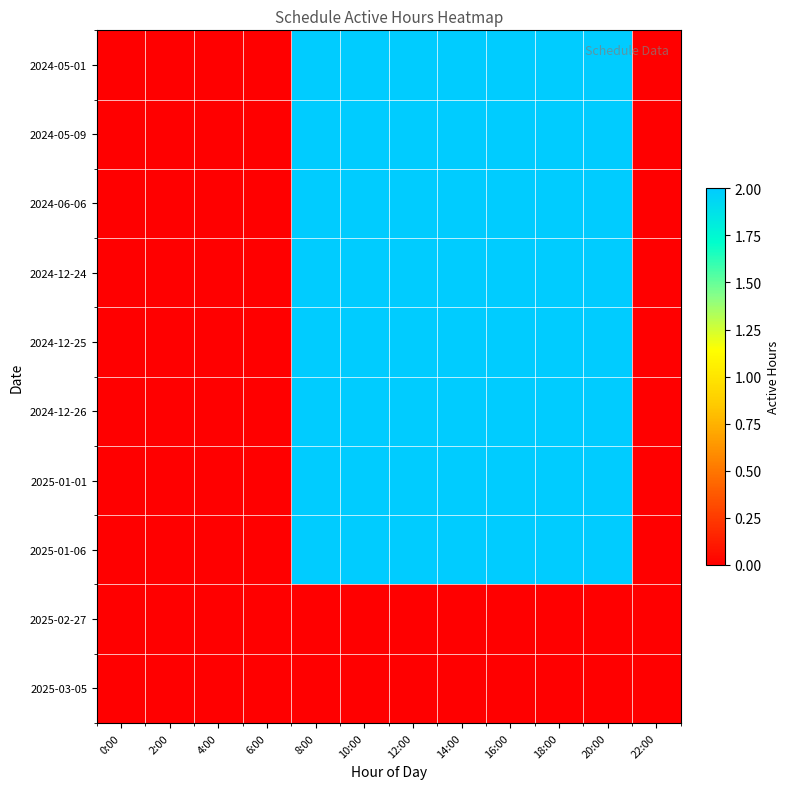

Reading left to right, what are all the values shown in this chart?

2024-05-01: 0:00=0	2:00=0	4:00=0	6:00=0	8:00=2	10:00=2	12:00=2	14:00=2	16:00=2	18:00=2	20:00=2	22:00=0
2024-05-09: 0:00=0	2:00=0	4:00=0	6:00=0	8:00=2	10:00=2	12:00=2	14:00=2	16:00=2	18:00=2	20:00=2	22:00=0
2024-06-06: 0:00=0	2:00=0	4:00=0	6:00=0	8:00=2	10:00=2	12:00=2	14:00=2	16:00=2	18:00=2	20:00=2	22:00=0
2024-12-24: 0:00=0	2:00=0	4:00=0	6:00=0	8:00=2	10:00=2	12:00=2	14:00=2	16:00=2	18:00=2	20:00=2	22:00=0
2024-12-25: 0:00=0	2:00=0	4:00=0	6:00=0	8:00=2	10:00=2	12:00=2	14:00=2	16:00=2	18:00=2	20:00=2	22:00=0
2024-12-26: 0:00=0	2:00=0	4:00=0	6:00=0	8:00=2	10:00=2	12:00=2	14:00=2	16:00=2	18:00=2	20:00=2	22:00=0
2025-01-01: 0:00=0	2:00=0	4:00=0	6:00=0	8:00=2	10:00=2	12:00=2	14:00=2	16:00=2	18:00=2	20:00=2	22:00=0
2025-01-06: 0:00=0	2:00=0	4:00=0	6:00=0	8:00=2	10:00=2	12:00=2	14:00=2	16:00=2	18:00=2	20:00=2	22:00=0
2025-02-27: 0:00=0	2:00=0	4:00=0	6:00=0	8:00=0	10:00=0	12:00=0	14:00=0	16:00=0	18:00=0	20:00=0	22:00=0
2025-03-05: 0:00=0	2:00=0	4:00=0	6:00=0	8:00=0	10:00=0	12:00=0	14:00=0	16:00=0	18:00=0	20:00=0	22:00=0